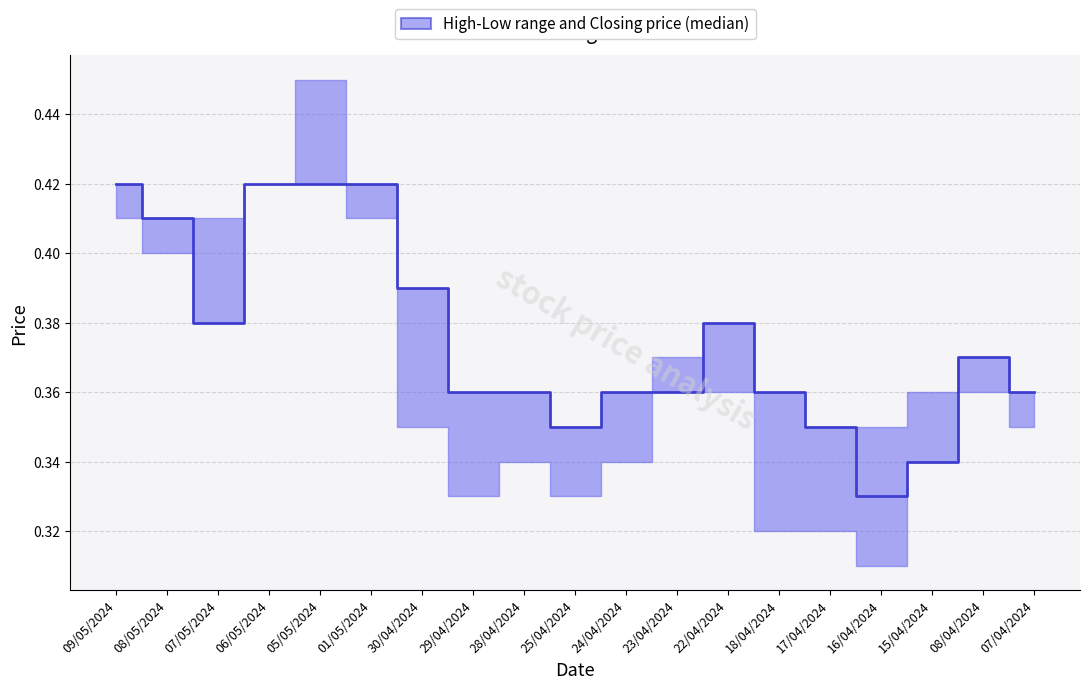

Reading left to right, transcribe all the data shown in this chart.

0.4	0.4	0.4	0.4	0.4	0.4	0.4	0.4	0.4	0.3	0.4	0.4	0.4	0.4	0.3	0.3	0.3	0.4	0.4